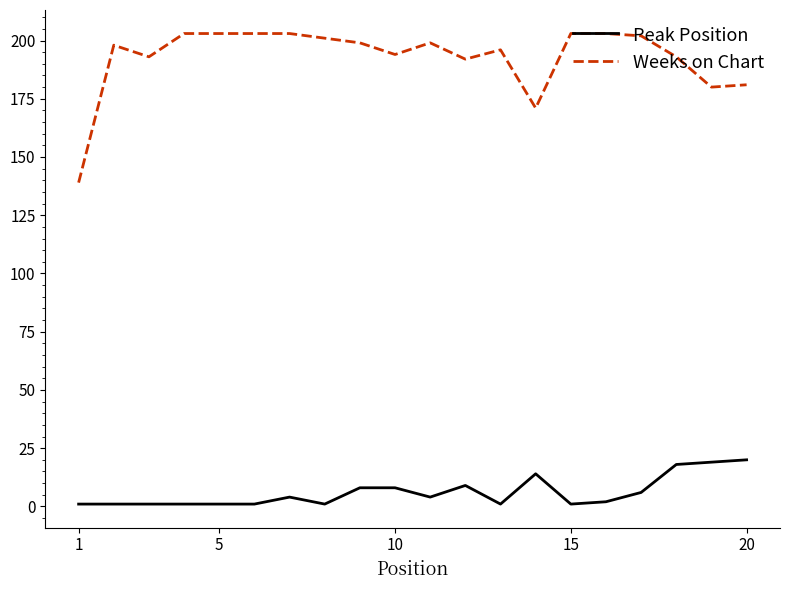

What is the maximum value shown in the chart?

203